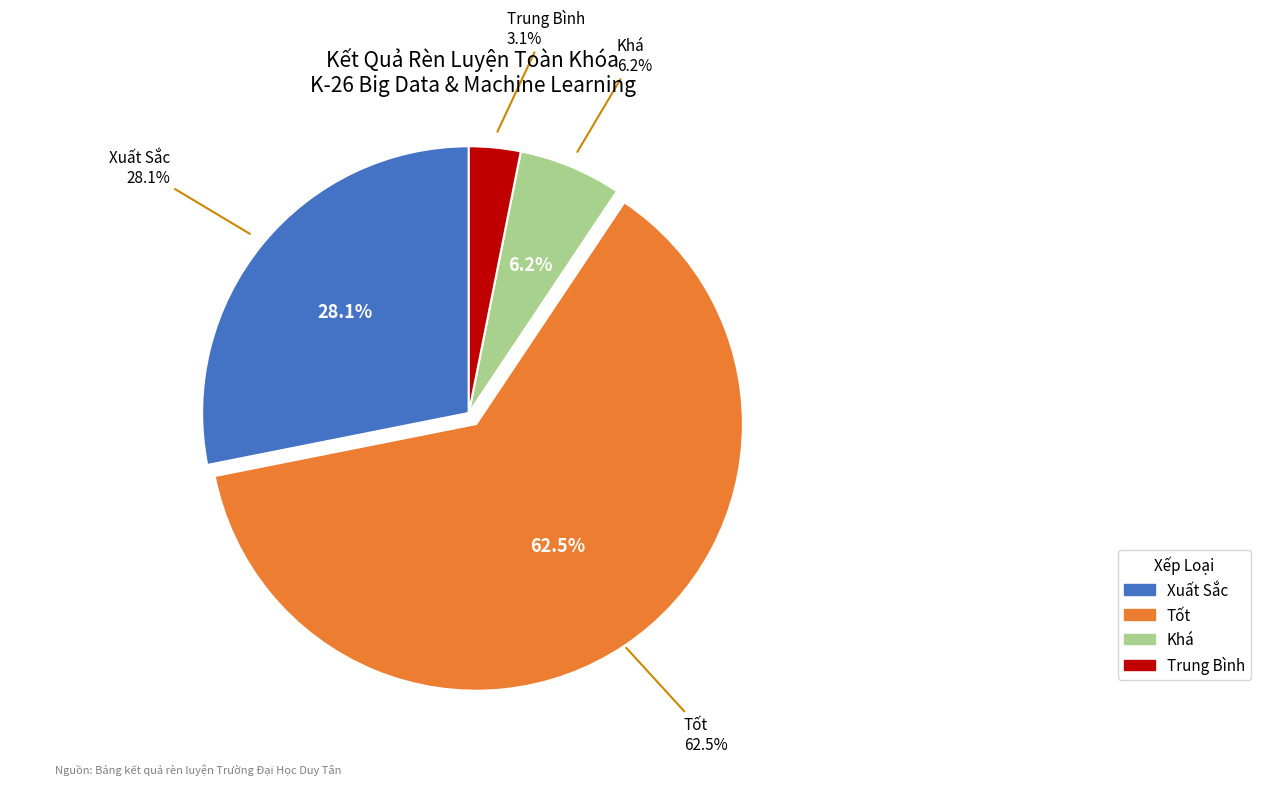

Count the number of slices in the pie.

4